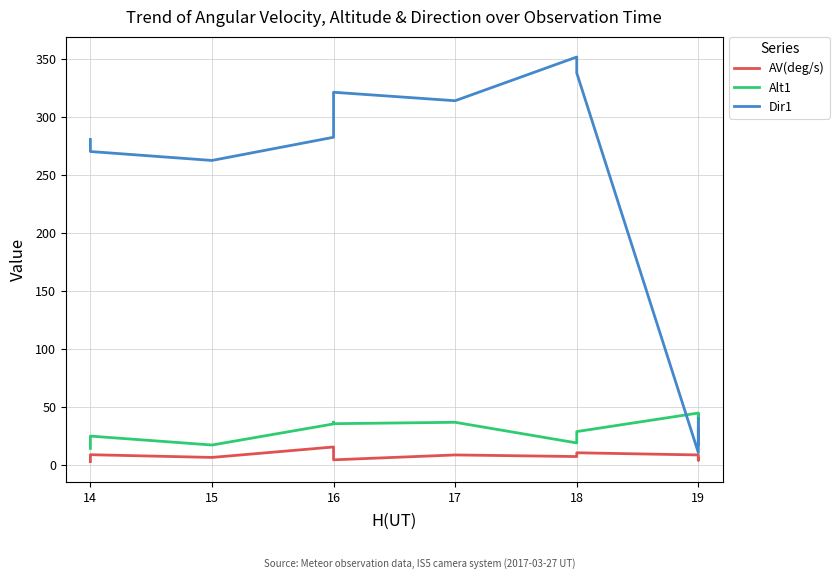

How many series are shown in this chart?

3